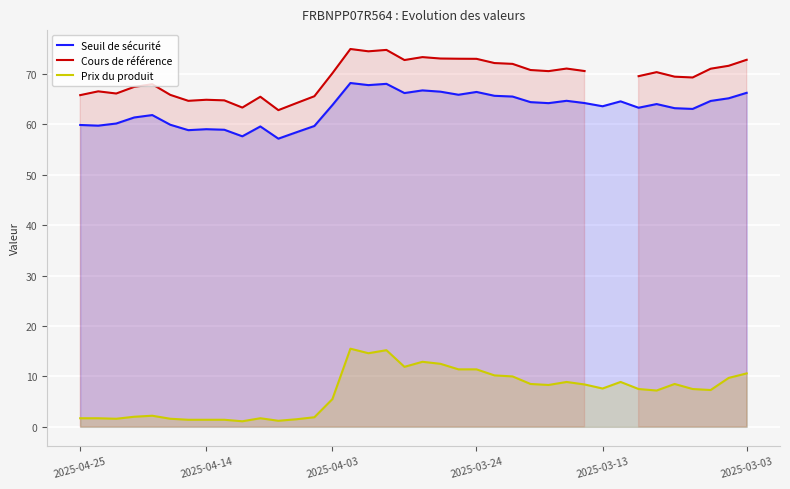

Rank the series by their maximum value, from lowest to highest.

Prix du produit, Seuil de sécurité, Cours de référence